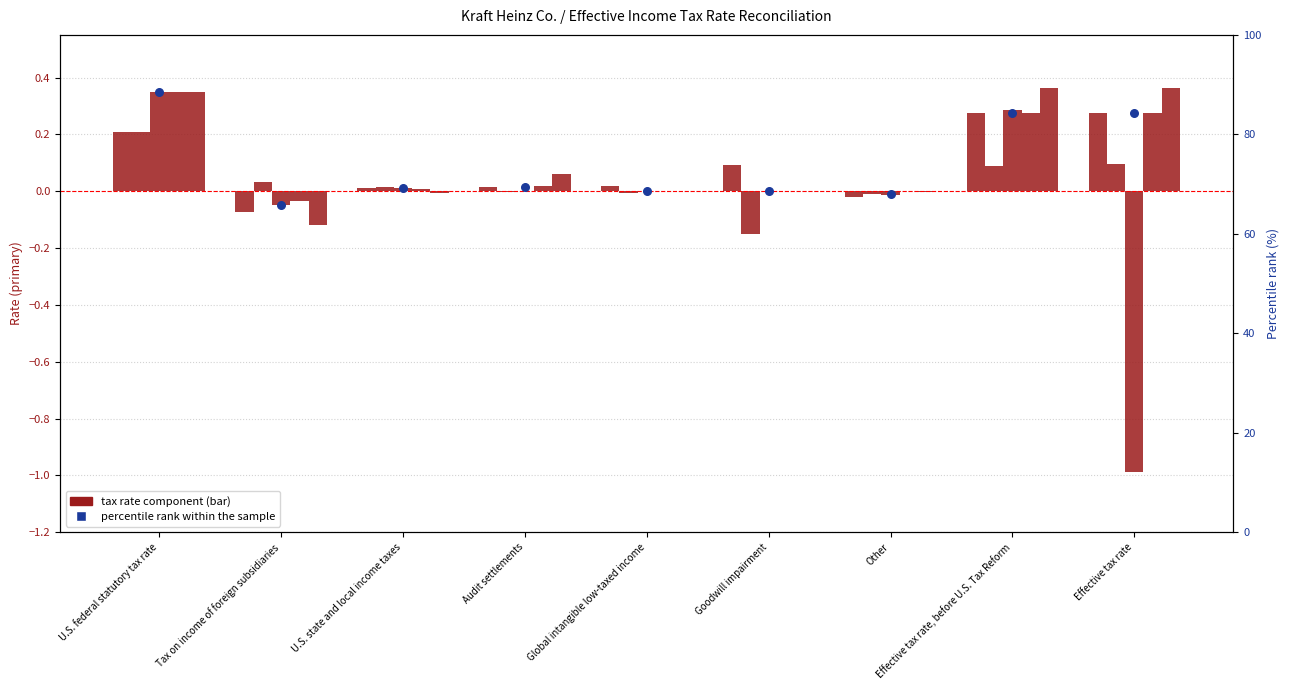

Between Effective tax rate and U.S. federal statutory tax rate, which is larger?

U.S. federal statutory tax rate